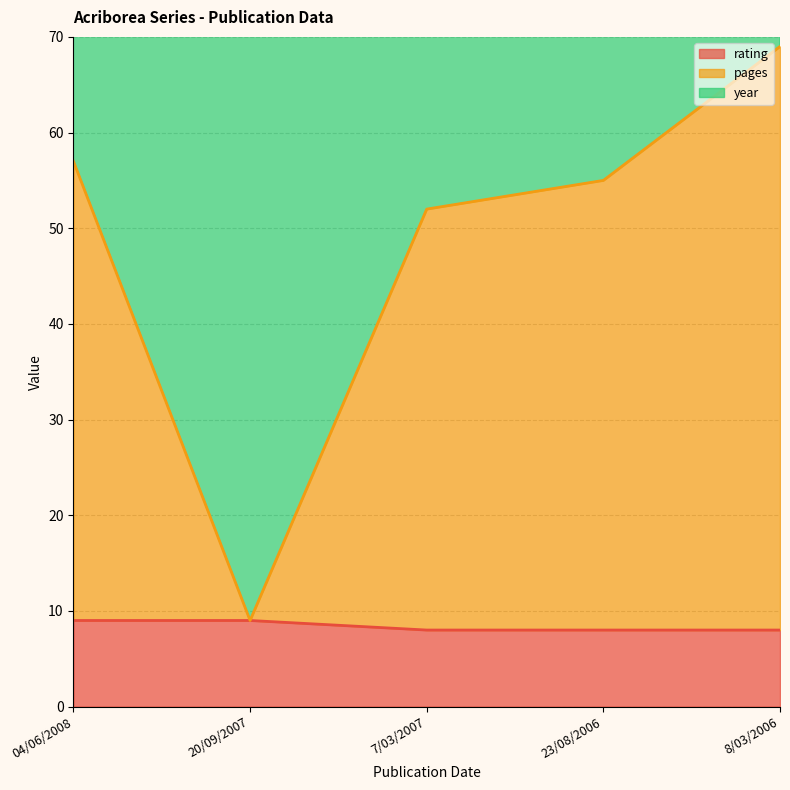

The value of rating at 20/09/2007 is 5. True or false?

False